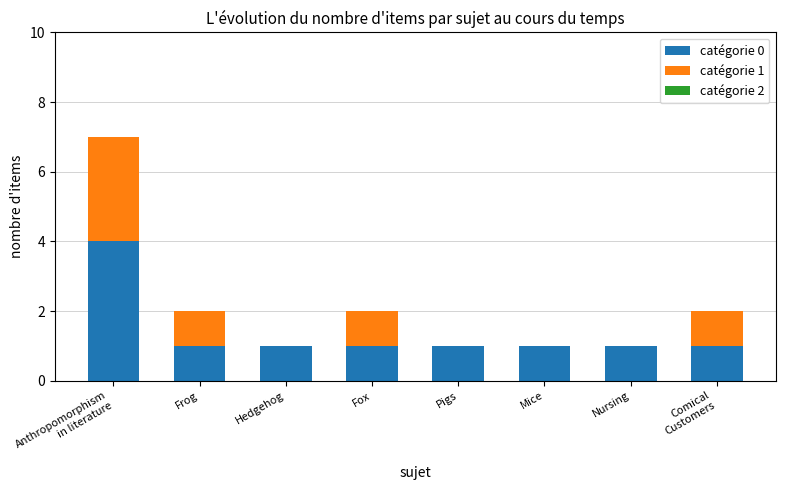

Is it true that catégorie 0 equals 1 at Fox?

True